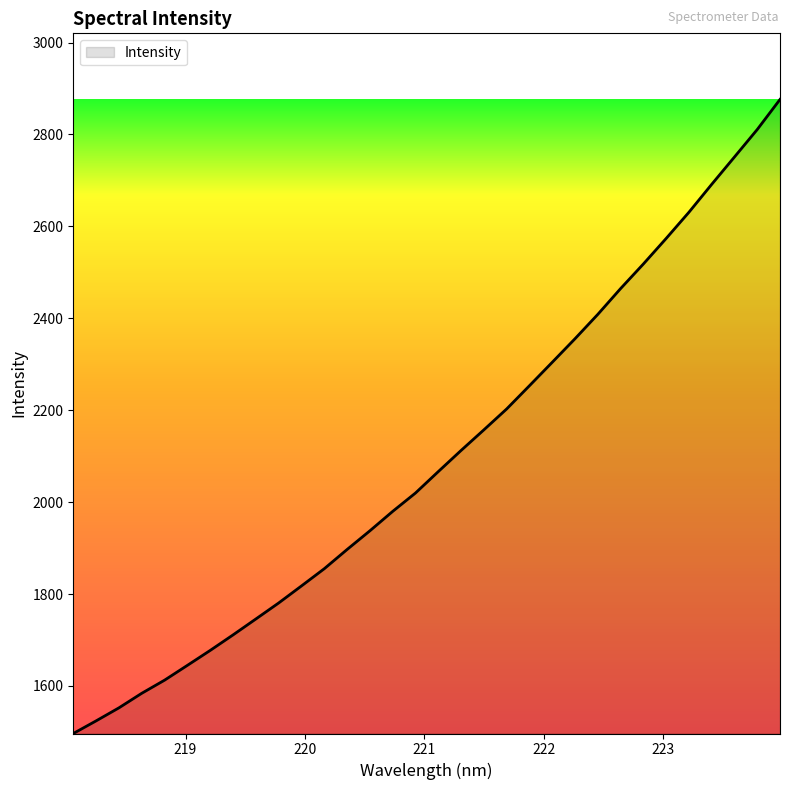

Reading left to right, transcribe all the data shown in this chart.

1496.6	1524.1	1552.4	1584.1	1612.7	1644.9	1677.4	1711.1	1745.7	1780.6	1817.7	1855.1	1896.9	1937.6	1979.9	2019.8	2066.4	2112.4	2157.3	2202.7	2253.3	2304.3	2355.6	2408.6	2464.6	2518.1	2573.7	2630.7	2691.5	2751.0	2810.8	2876.2